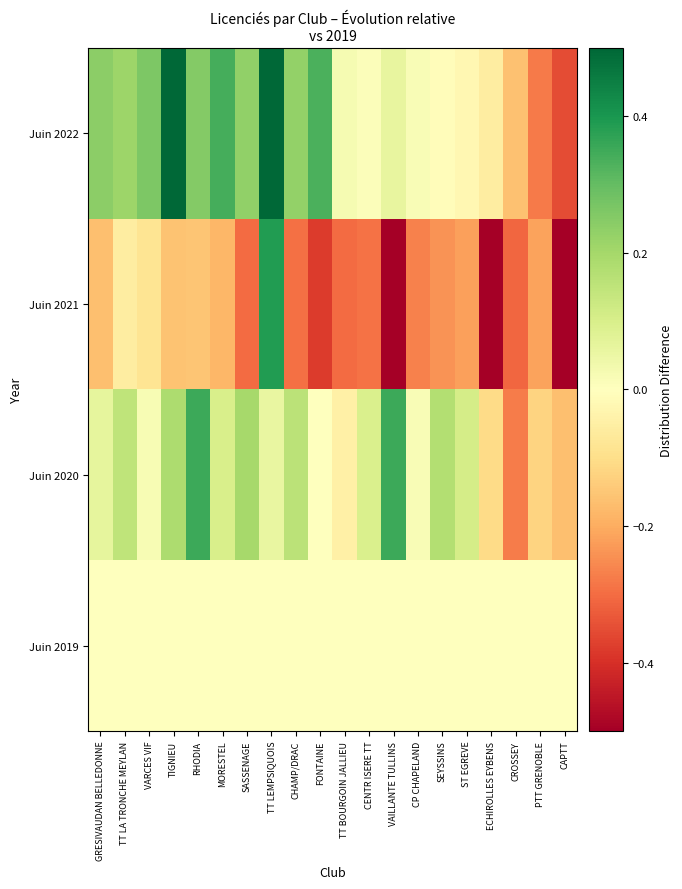

Reading right to left, transcribe all the data shown in this chart.

Juin 2019: CAPTT=0.0	PTT GRENOBLE=0.0	CROSSEY=0.0	ECHIROLLES EYBENS=0.0	ST EGREVE=0.0	SEYSSINS=0.0	CP CHAPELAND=0.0	VAILLANTE TULLINS=0.0	CENTR ISERE TT=0.0	TT BOURGOIN JALLIEU=0.0	FONTAINE=0.0	CHAMP/DRAC=0.0	TT LEMPSIQUOIS=0.0	SASSENAGE=0.0	MORESTEL=0.0	RHODIA=0.0	TIGNIEU=0.0	VARCES VIF=0.0	TT LA TRONCHE MEYLAN=0.0	GRESIVAUDAN BELLEDONNE=0.0
Juin 2020: CAPTT=-0.2	PTT GRENOBLE=-0.1	CROSSEY=-0.3	ECHIROLLES EYBENS=-0.1	ST EGREVE=0.1	SEYSSINS=0.2	CP CHAPELAND=0.0	VAILLANTE TULLINS=0.4	CENTR ISERE TT=0.1	TT BOURGOIN JALLIEU=-0.0	FONTAINE=0.0	CHAMP/DRAC=0.2	TT LEMPSIQUOIS=0.1	SASSENAGE=0.2	MORESTEL=0.1	RHODIA=0.4	TIGNIEU=0.2	VARCES VIF=0.0	TT LA TRONCHE MEYLAN=0.2	GRESIVAUDAN BELLEDONNE=0.1
Juin 2021: CAPTT=-0.5	PTT GRENOBLE=-0.2	CROSSEY=-0.3	ECHIROLLES EYBENS=-0.5	ST EGREVE=-0.2	SEYSSINS=-0.2	CP CHAPELAND=-0.3	VAILLANTE TULLINS=-0.6	CENTR ISERE TT=-0.3	TT BOURGOIN JALLIEU=-0.3	FONTAINE=-0.4	CHAMP/DRAC=-0.3	TT LEMPSIQUOIS=0.4	SASSENAGE=-0.3	MORESTEL=-0.2	RHODIA=-0.2	TIGNIEU=-0.2	VARCES VIF=-0.1	TT LA TRONCHE MEYLAN=-0.1	GRESIVAUDAN BELLEDONNE=-0.2
Juin 2022: CAPTT=-0.4	PTT GRENOBLE=-0.3	CROSSEY=-0.2	ECHIROLLES EYBENS=-0.1	ST EGREVE=-0.0	SEYSSINS=-0.0	CP CHAPELAND=0.0	VAILLANTE TULLINS=0.1	CENTR ISERE TT=0.0	TT BOURGOIN JALLIEU=0.0	FONTAINE=0.3	CHAMP/DRAC=0.2	TT LEMPSIQUOIS=0.6	SASSENAGE=0.2	MORESTEL=0.3	RHODIA=0.3	TIGNIEU=0.7	VARCES VIF=0.3	TT LA TRONCHE MEYLAN=0.2	GRESIVAUDAN BELLEDONNE=0.2